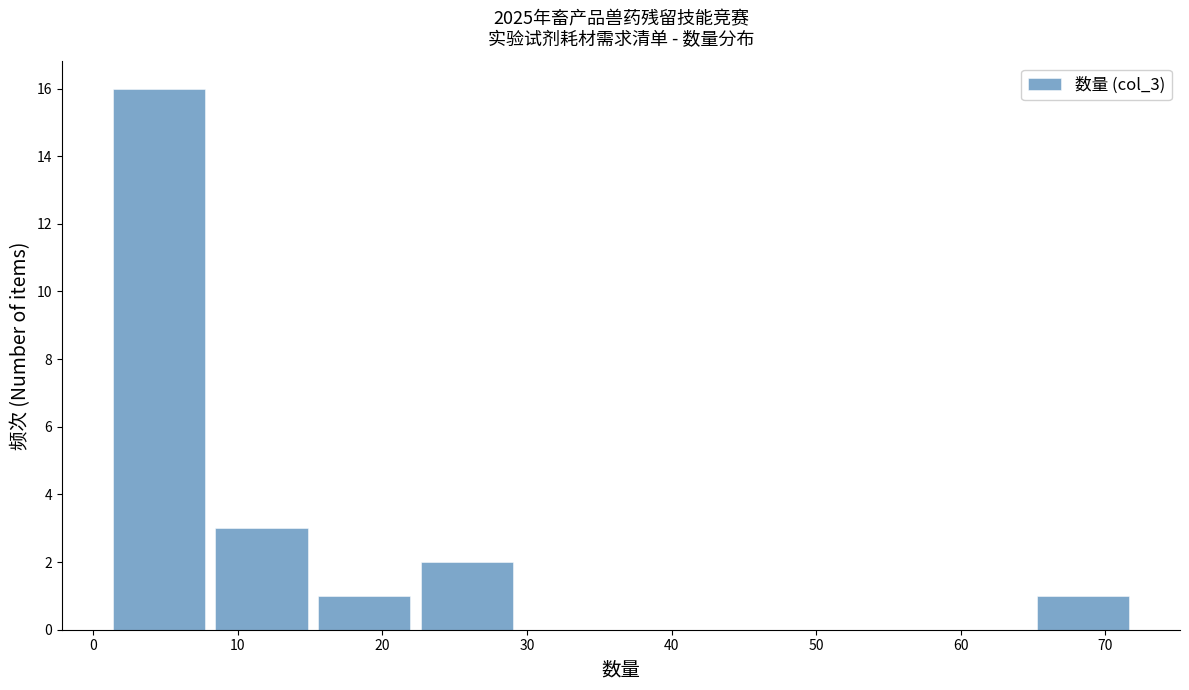

Reading left to right, list every bar in this chart as the range it spans on the x-axis followed by its height. Neither the bar edges nor the heights are printed on the chart, so give them approximately, as read against the axes.

1.0 to 8.1: 16
8.1 to 15.2: 3
15.2 to 22.3: 1
22.3 to 29.4: 2
29.4 to 36.5: 0
36.5 to 43.6: 0
43.6 to 50.7: 0
50.7 to 57.8: 0
57.8 to 64.9: 0
64.9 to 72.0: 1